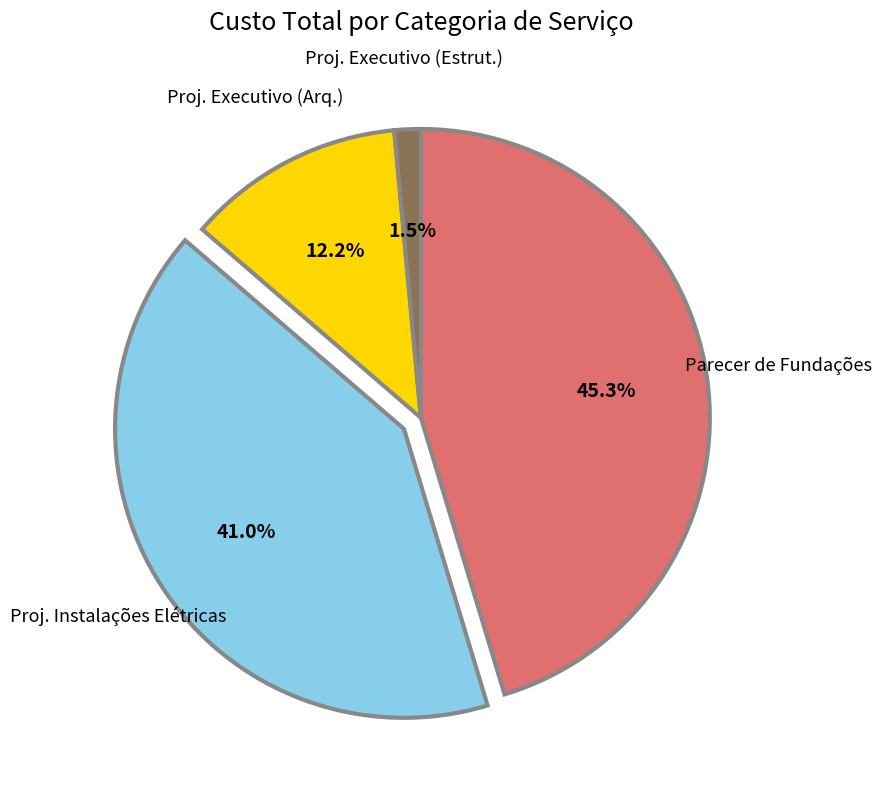

Does any single category account for the majority?

No